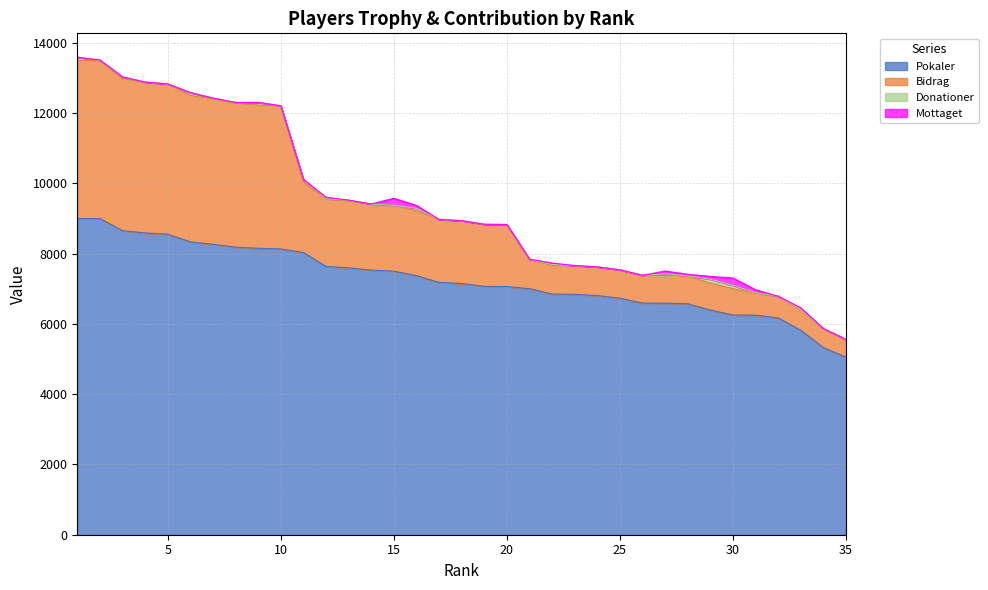

Is it true that Bidrag equals 7084 at 4?

False